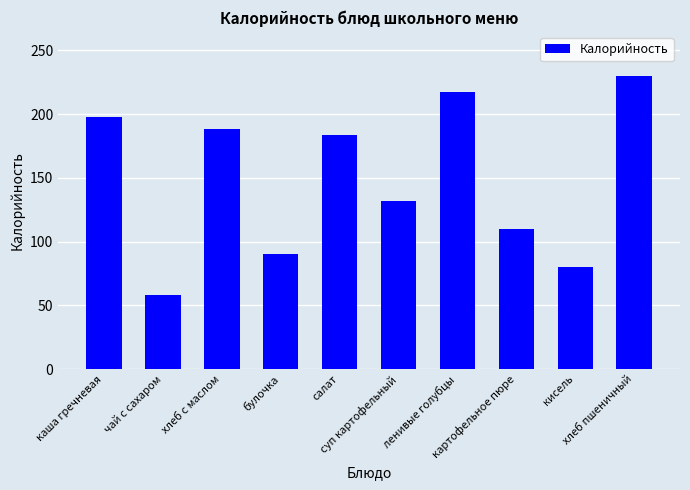

Reading left to right, extract all data points from this chart.

каша гречневая=198	чай с сахаром=58	хлеб с маслом=188	булочка=90	салат=184	суп картофельный=132	ленивые голубцы=217	картофельное пюре=110	кисель=80	хлеб пшеничный=230